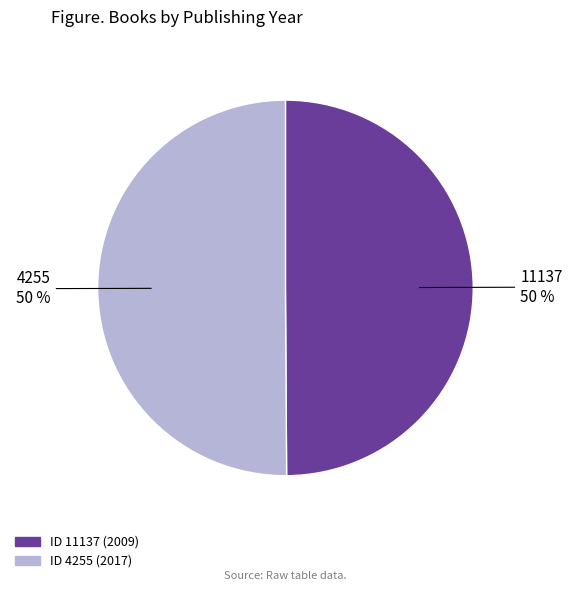

To the nearest percent, what is the average slice percentage?

50%